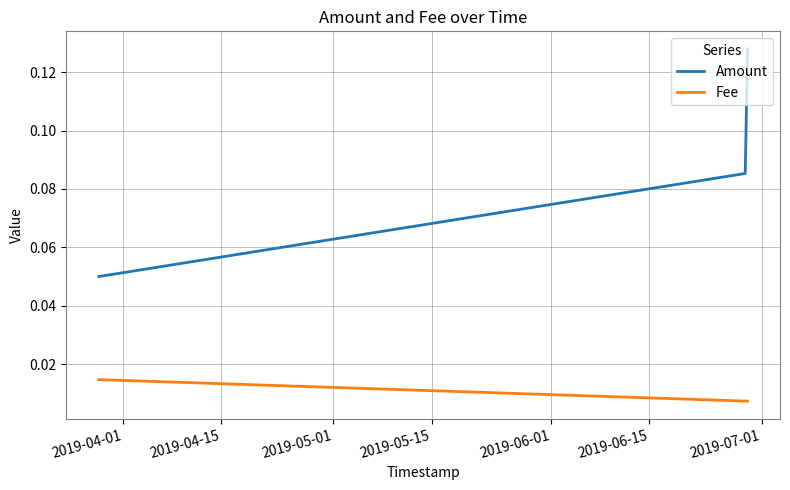

What is the sum of all Amount values?

0.3